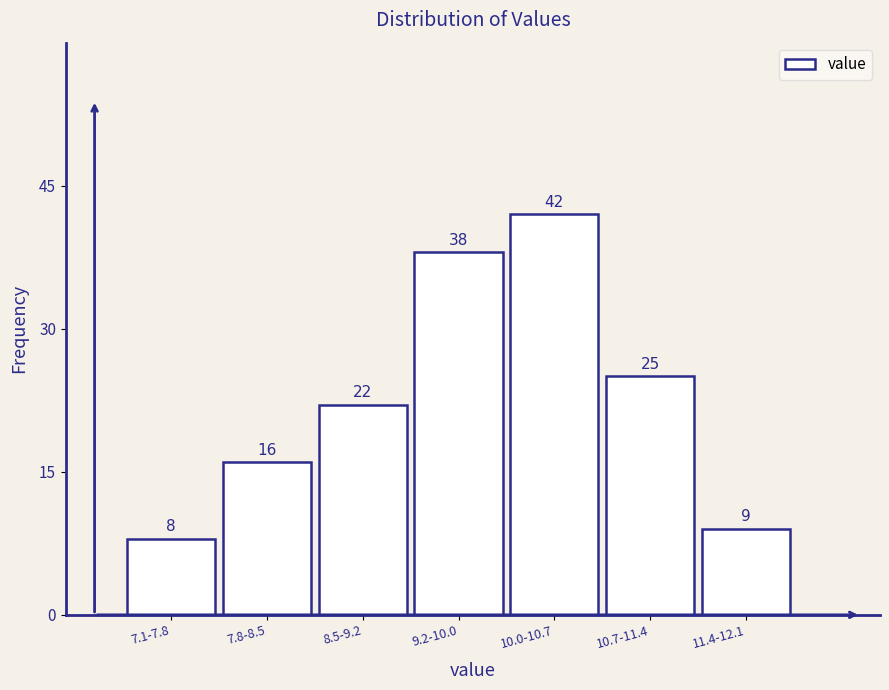

Reading left to right, transcribe all the data shown in this chart.

8	16	22	38	42	25	9